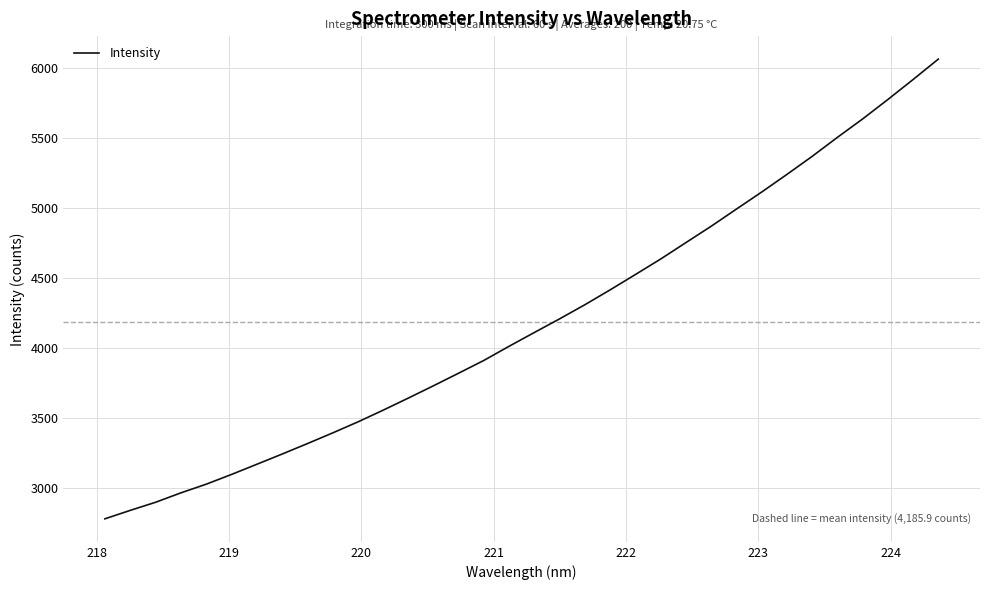

Does the chart have visible grid lines?

Yes